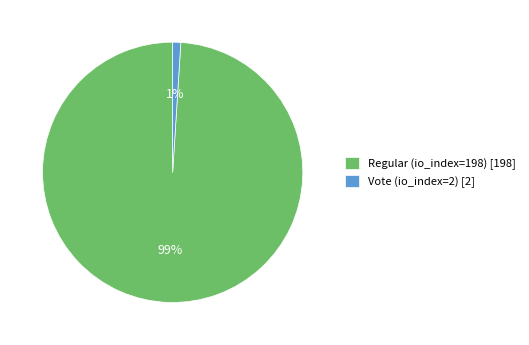

How many segments does this pie chart have?

2